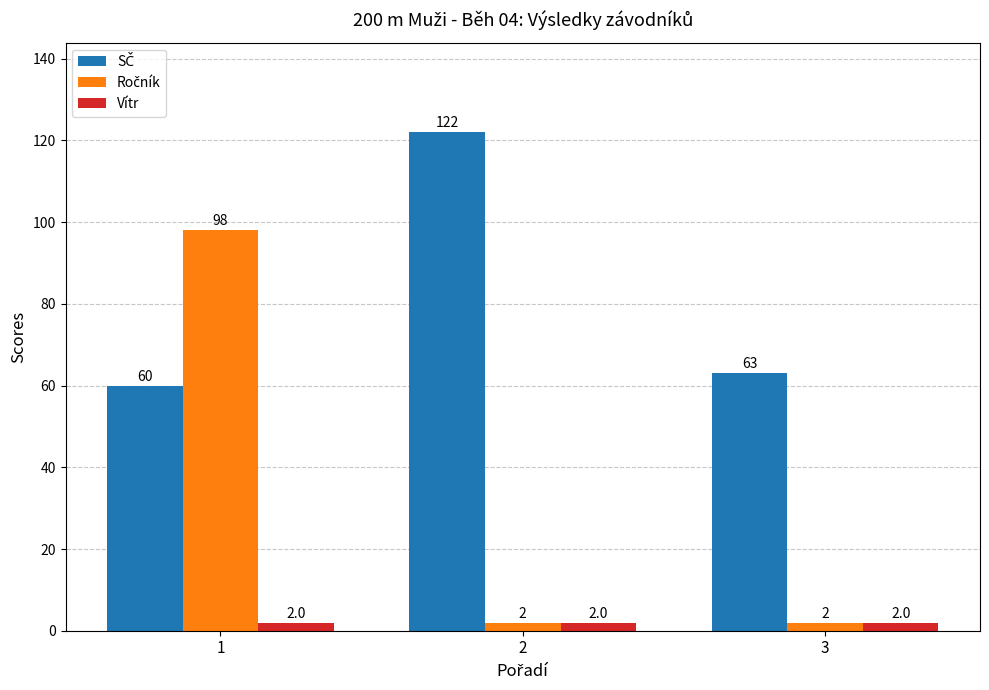

The Vítr series shows 2 at 3. True or false?

True